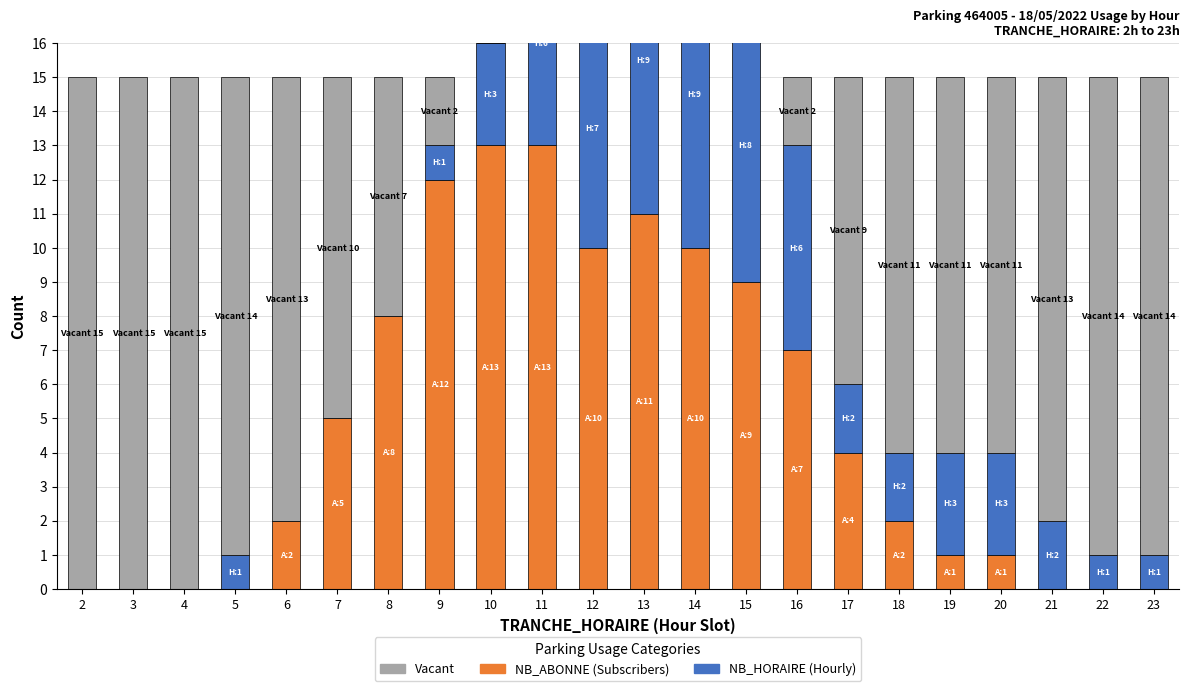

Are the bars horizontal?

No